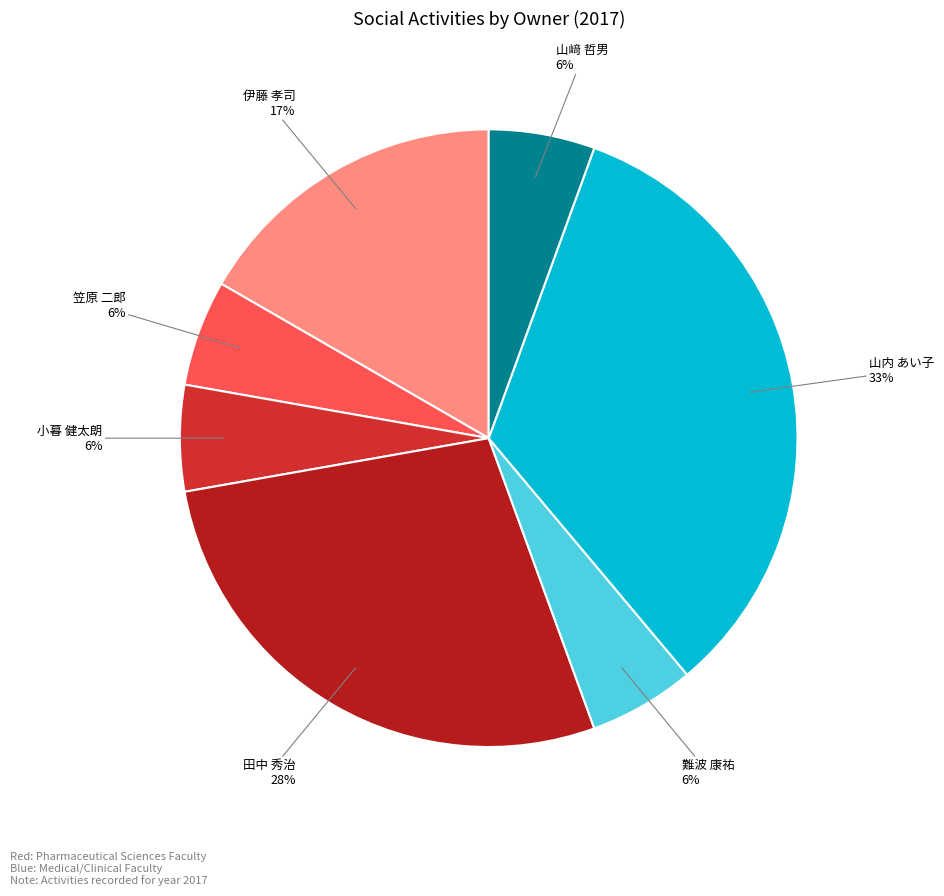

Rank the categories by value from lowest to highest.

笠原 二郎, 小暮 健太朗, 難波 康祐, 山﨑 哲男, 伊藤 孝司, 田中 秀治, 山内 あい子